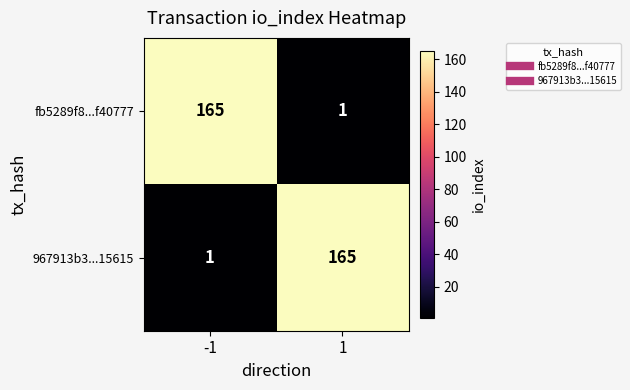

Reading left to right, what are all the values shown in this chart?

fb5289f8...f40777: -1=165	1=1
967913b3...15615: -1=1	1=165